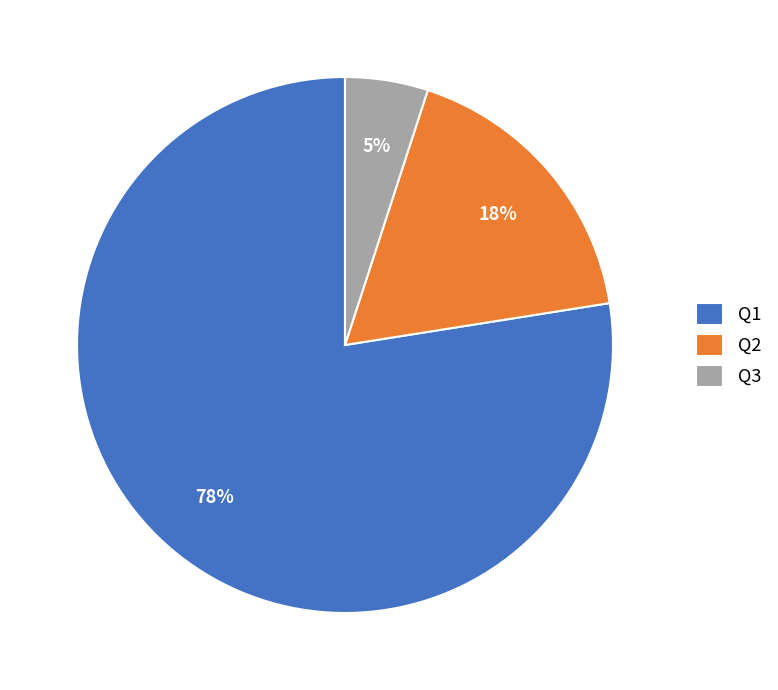

Count the number of slices in the pie.

3